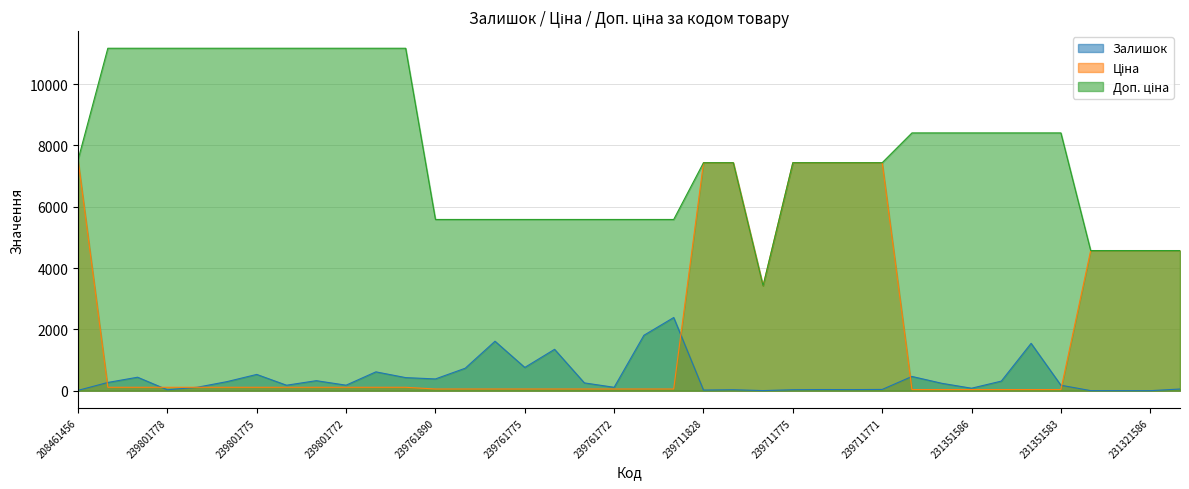

In Ціна, how many points are lower than both neighbors (excluding endpoints)?

1